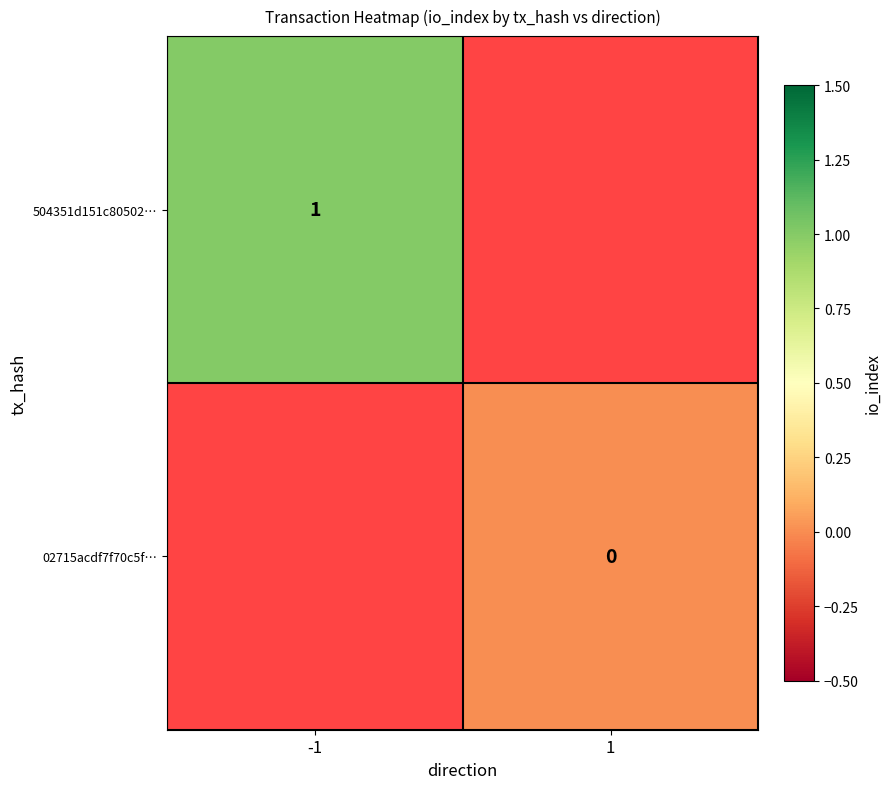

True or false: 504351d151c80502… has a value of 1 at -1.

True